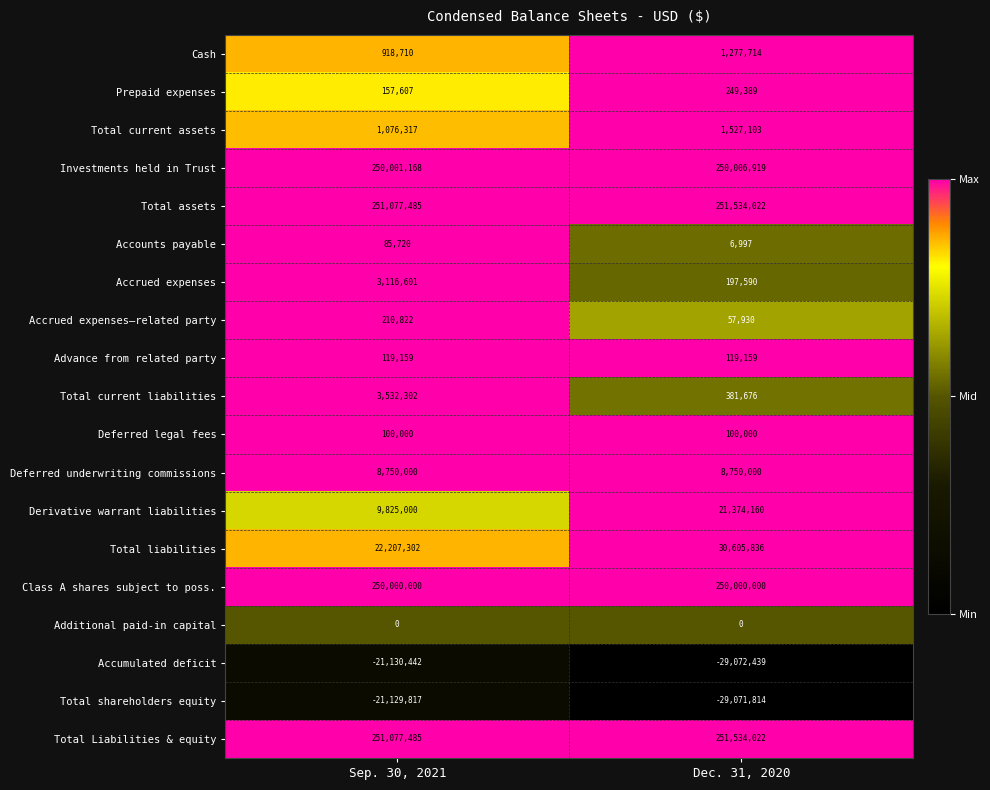

At which category is the sum across all series the highest?

Sep. 30, 2021